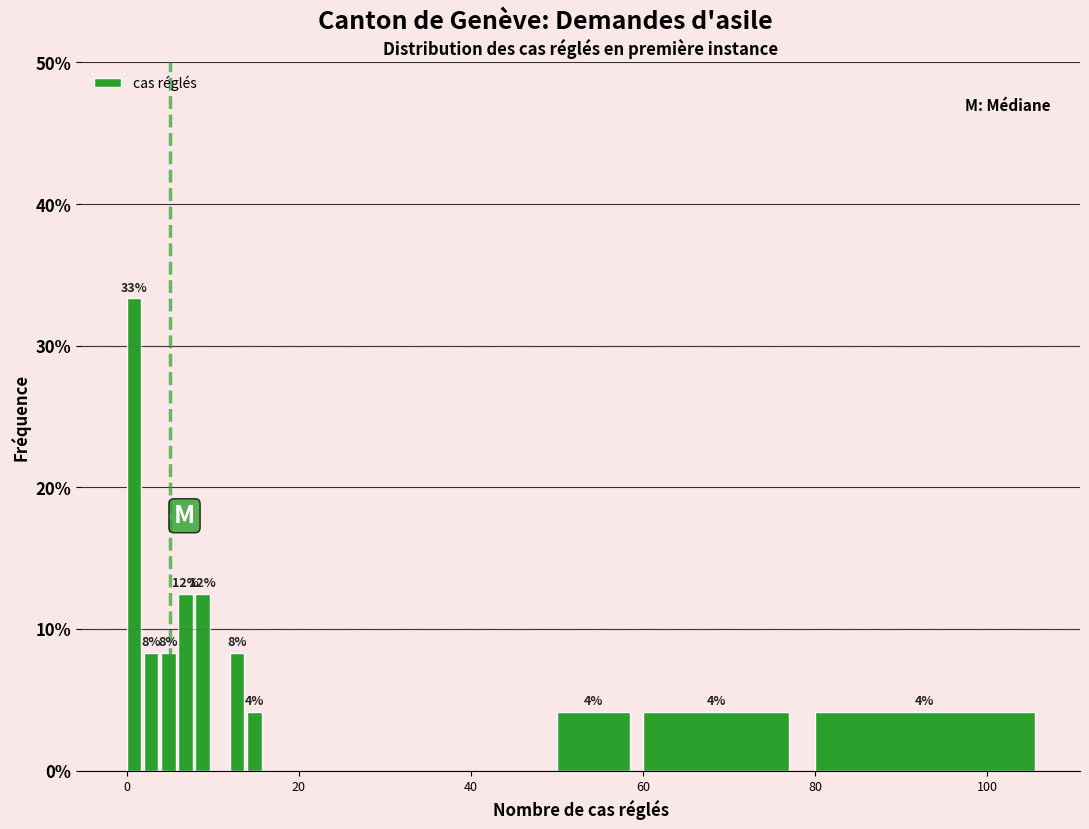

Around what value on the x-axis is the tallest bar? Give the approximate position of its centre, as read against the axis.

0